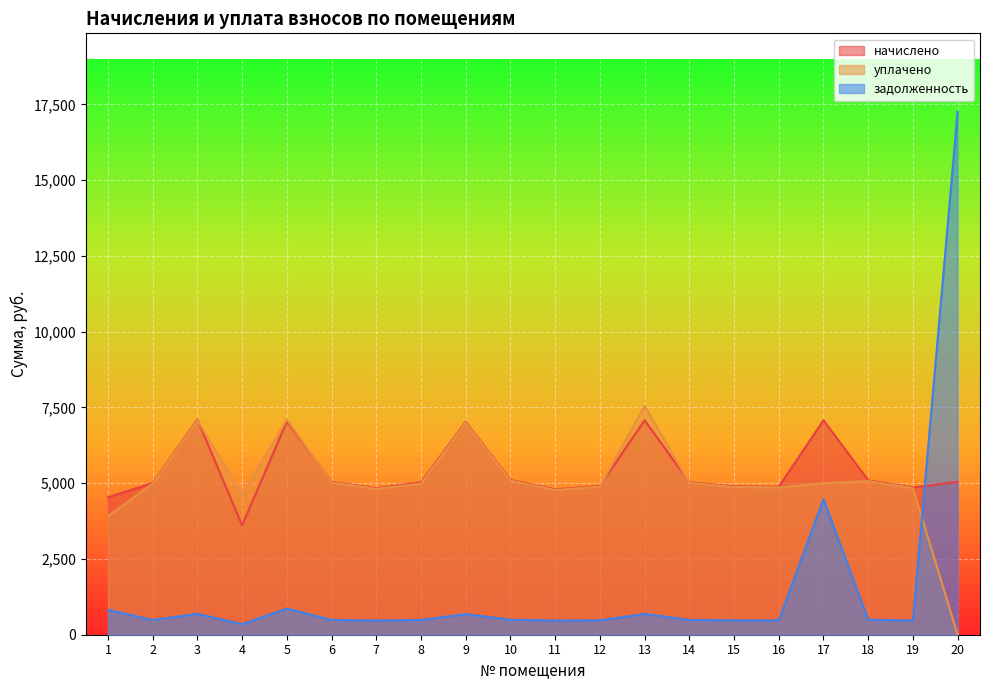

At which category does задолженность reach its first local peak?

3